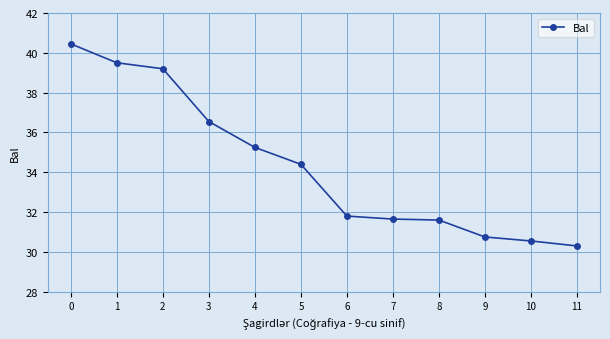

Is it true that the value at 11 is 30.3?

True